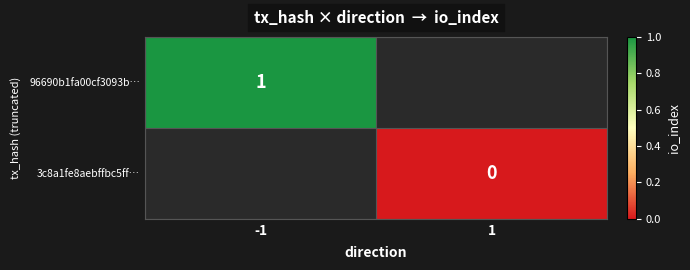

Is it true that 96690b1fa00cf3093b… equals 2 at -1?

False